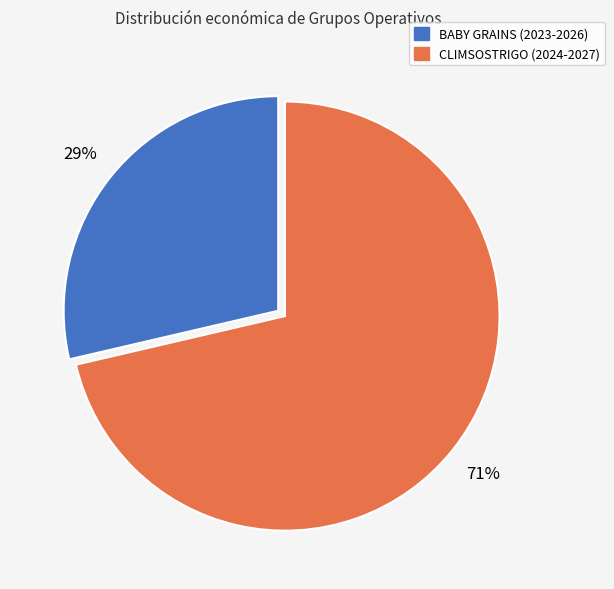

How many segments does this pie chart have?

2